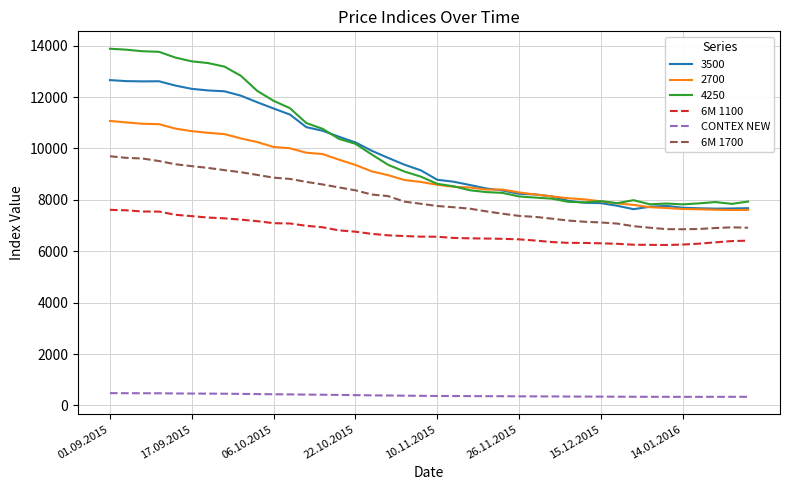

Does the chart have visible grid lines?

Yes